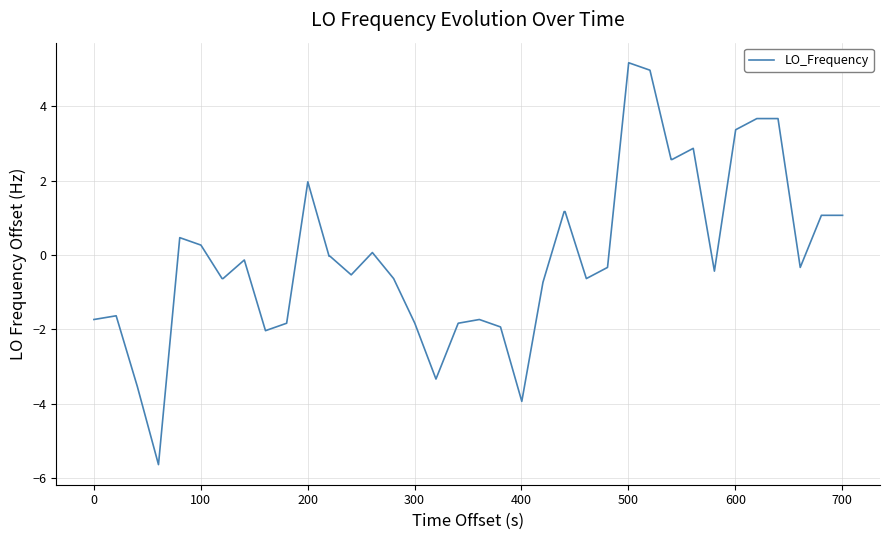

What is the difference between the maximum and minimum values?

10.8